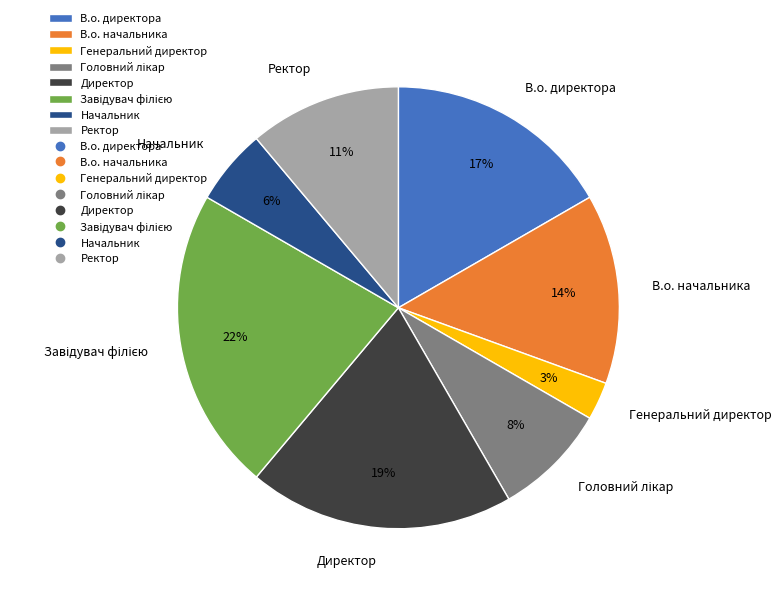

Is the sum of Директор and Ректор greater than half?

No